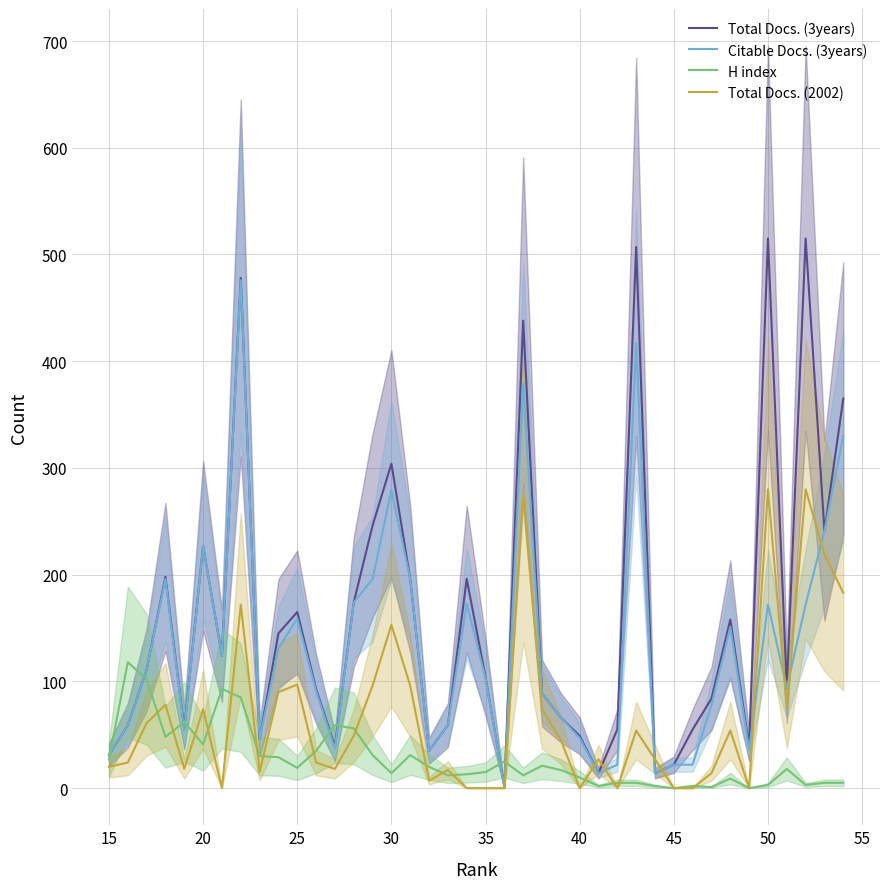

True or false: Total Docs. (2002) has a value of 153 at 30.

True